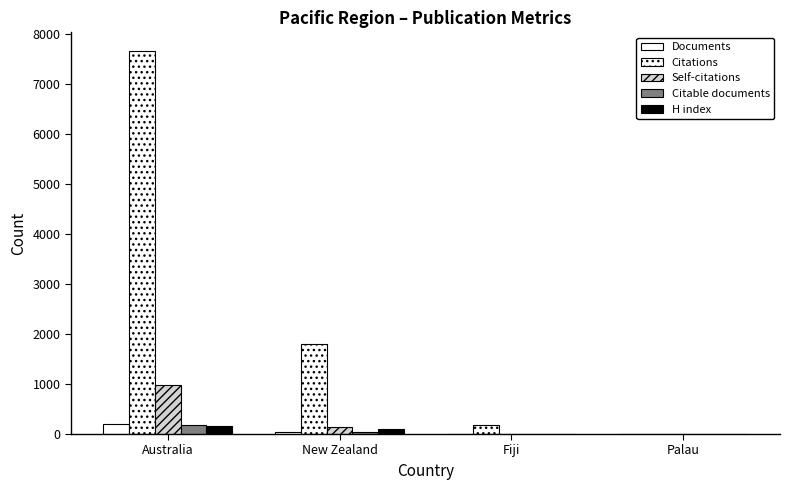

Reading left to right, extract all data points from this chart.

Documents: 193	44	2	2
Citations: 7654	1796	171	2
Self-citations: 988	136	0	0
Citable documents: 182	42	2	2
H index: 159	92	9	2